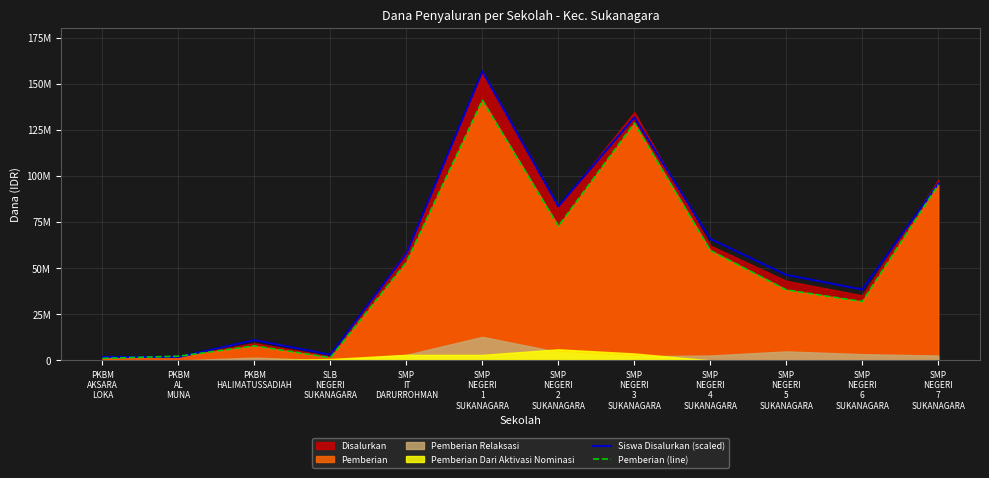

Does the chart have visible grid lines?

Yes